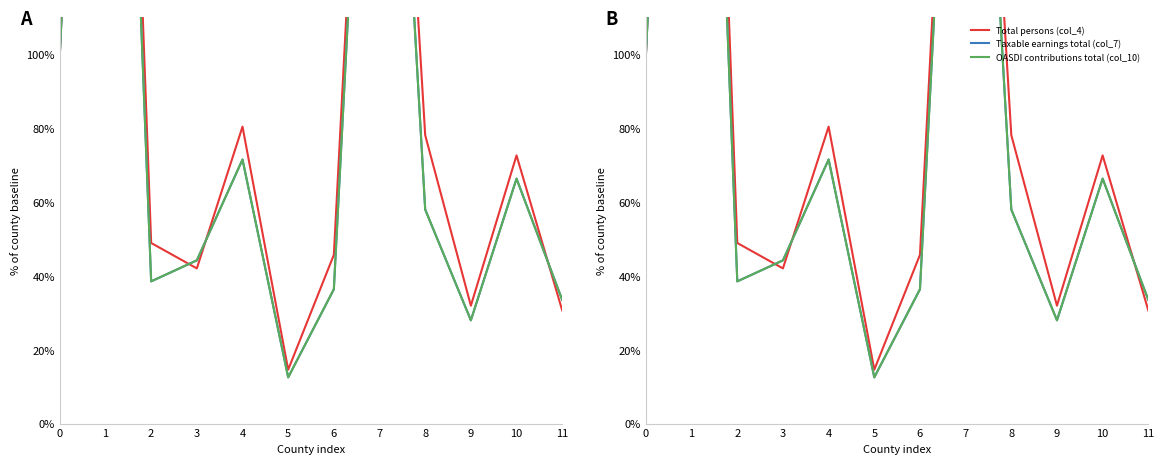

What is the difference between the maximum and minimum values in the OASDI contributions total (col_10) series?

344.8